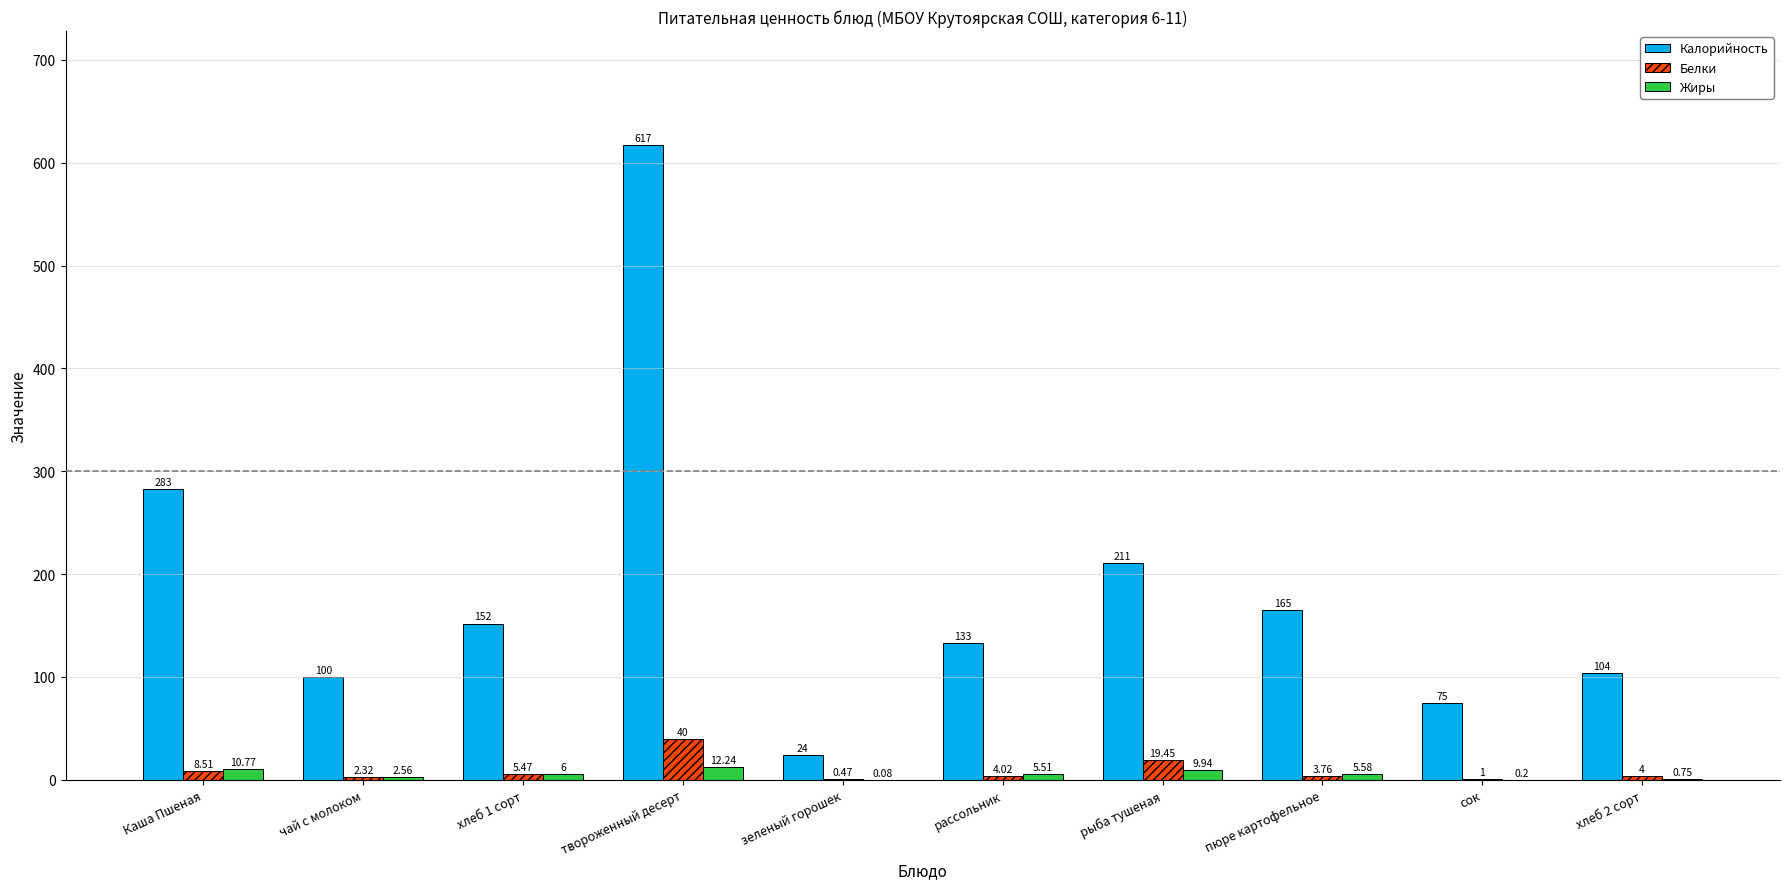

What is the total value across all series at пюре картофельное?

174.3